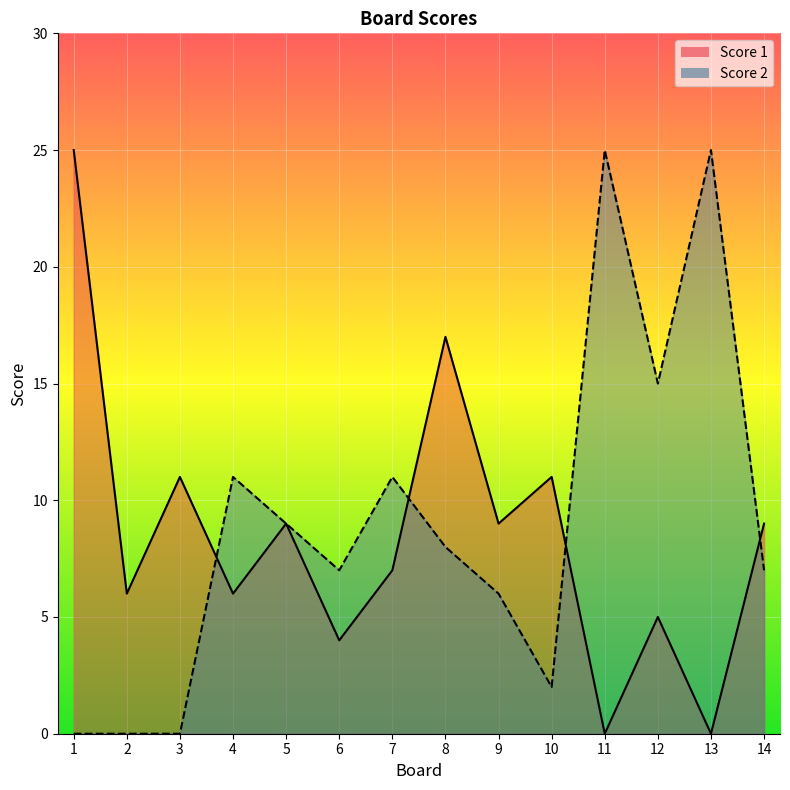

At how many categories does at least one series exceed 7?

12